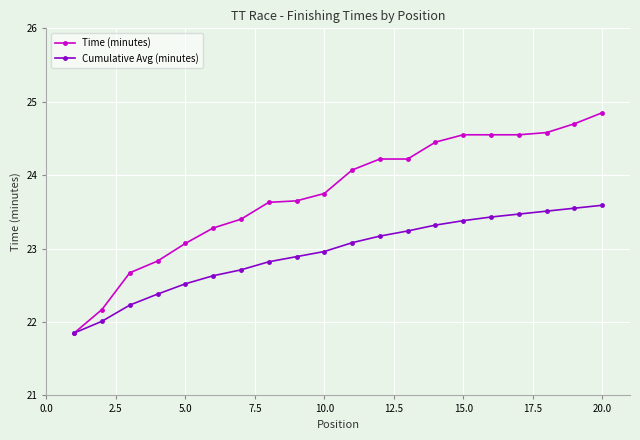

Which series has the largest total across all categories?

Time (minutes)